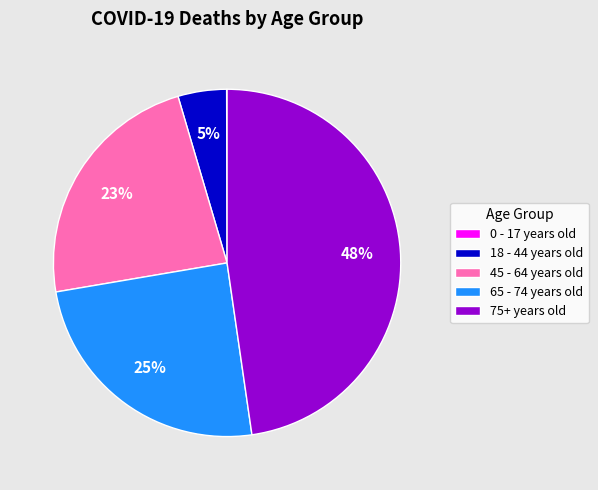

The 18 - 44 years old slice represents 19% of the pie. True or false?

False